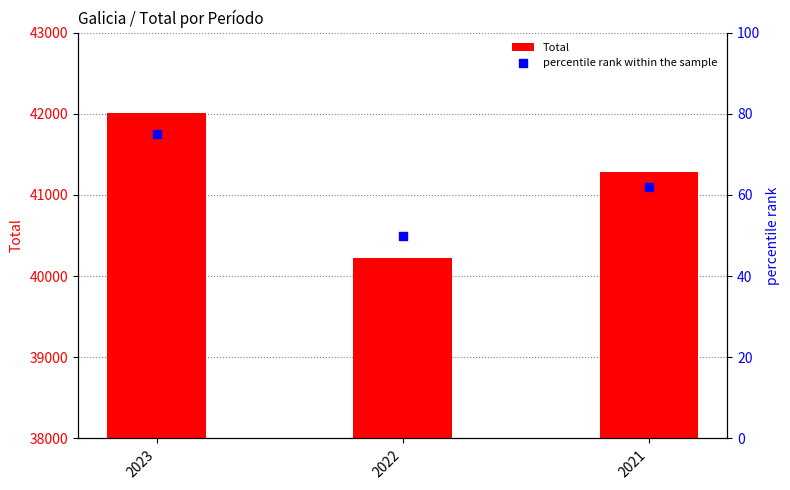

Which series has the largest total across all categories?

Total